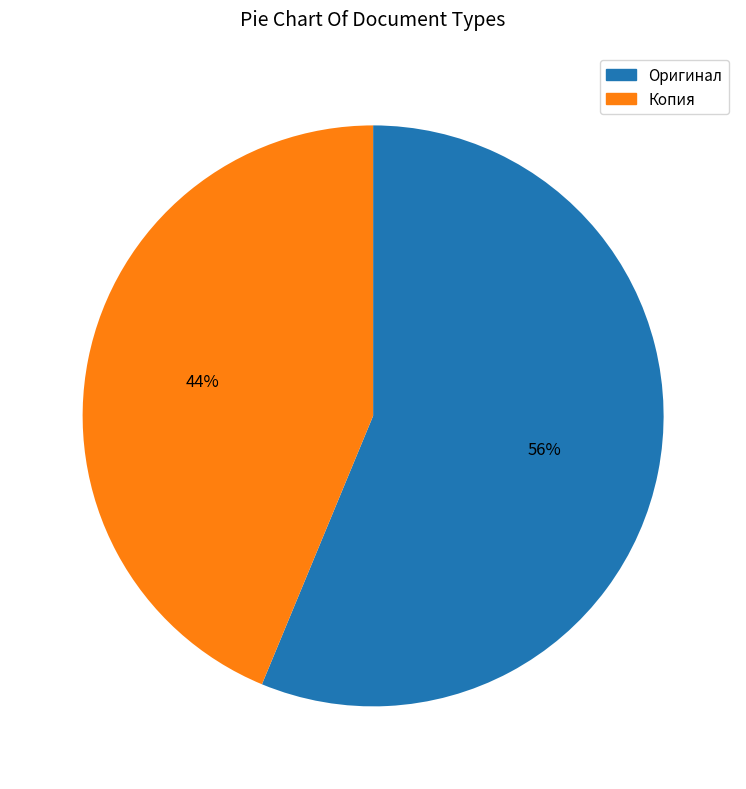

Approximately how many times larger is the value at Копия compared to Оригинал?

0.8